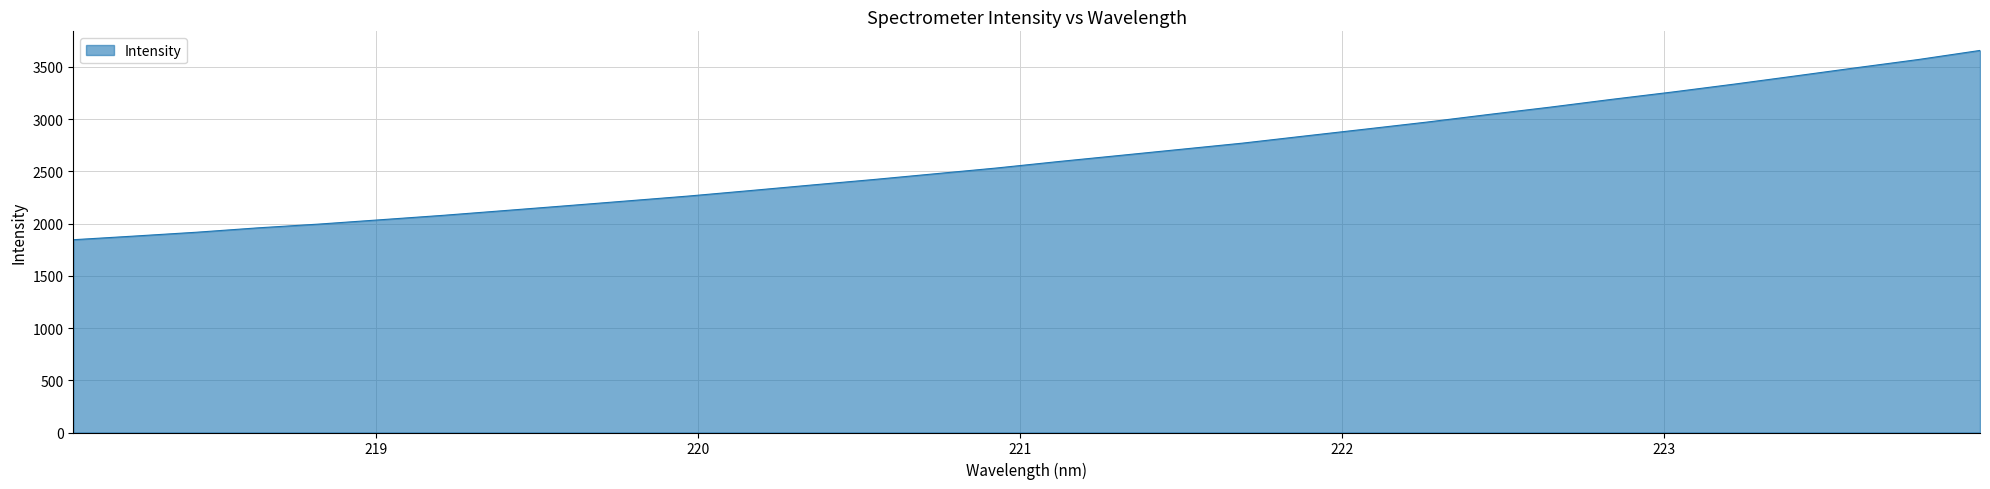

True or false: there are more than 0 points higher than both neighbors.

False